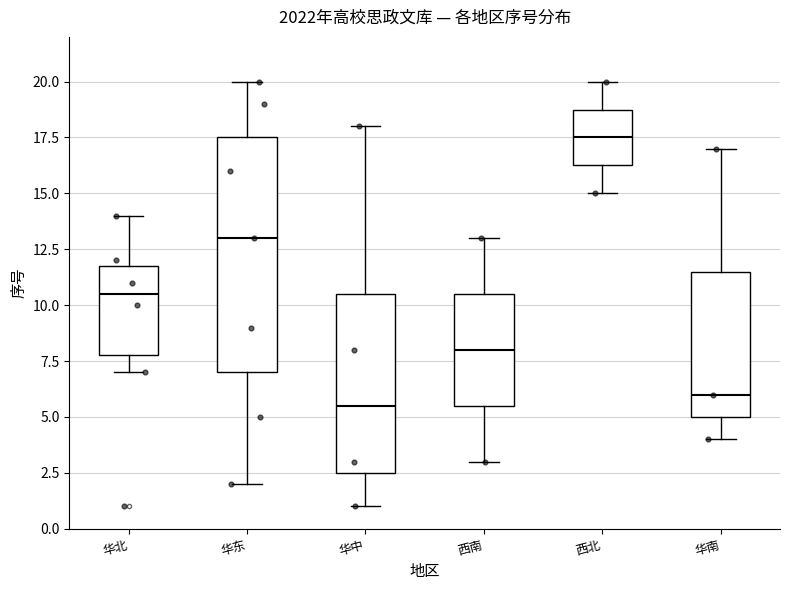

Reading left to right, read every box against the y-axis: the position of its median line, the range the box covers, and the ends of its whiskers. The values are not printed on the chart, so give them approximately, as read against the axis.

华北: median 10.5, box 8.0 to 12.0, whiskers 7.0 to 14.0
华东: median 13.0, box 7.0 to 17.5, whiskers 2.0 to 20.0
华中: median 5.5, box 2.5 to 10.5, whiskers 1.0 to 18.0
西南: median 8.0, box 5.5 to 10.5, whiskers 3.0 to 13.0
西北: median 17.5, box 16.5 to 19.0, whiskers 15.0 to 20.0
华南: median 6.0, box 5.0 to 11.5, whiskers 4.0 to 17.0